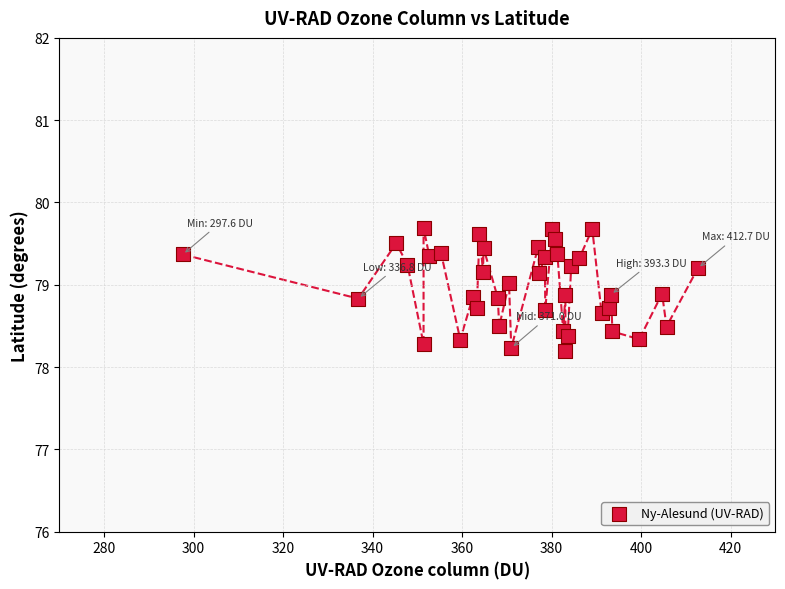

What is the range of Y values (max minus min)?

1.5